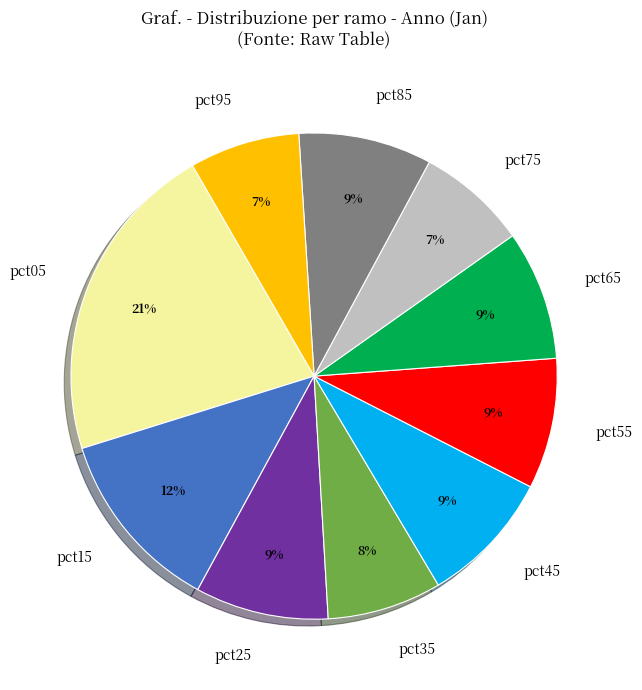

To the nearest percent, what percentage of the pie is pct75?

7%